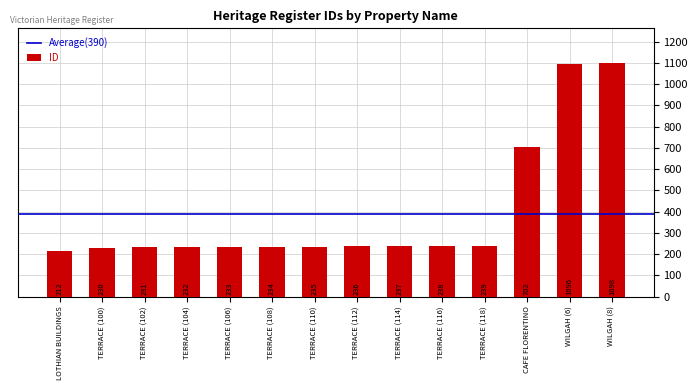

What value does the data have at TERRACE (116)?

238